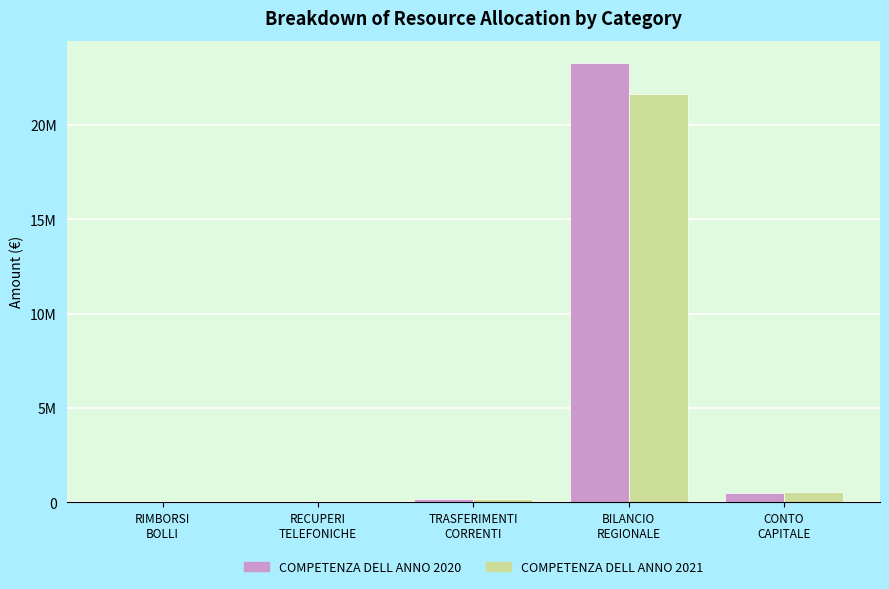

Does the chart contain stacked bars?

No